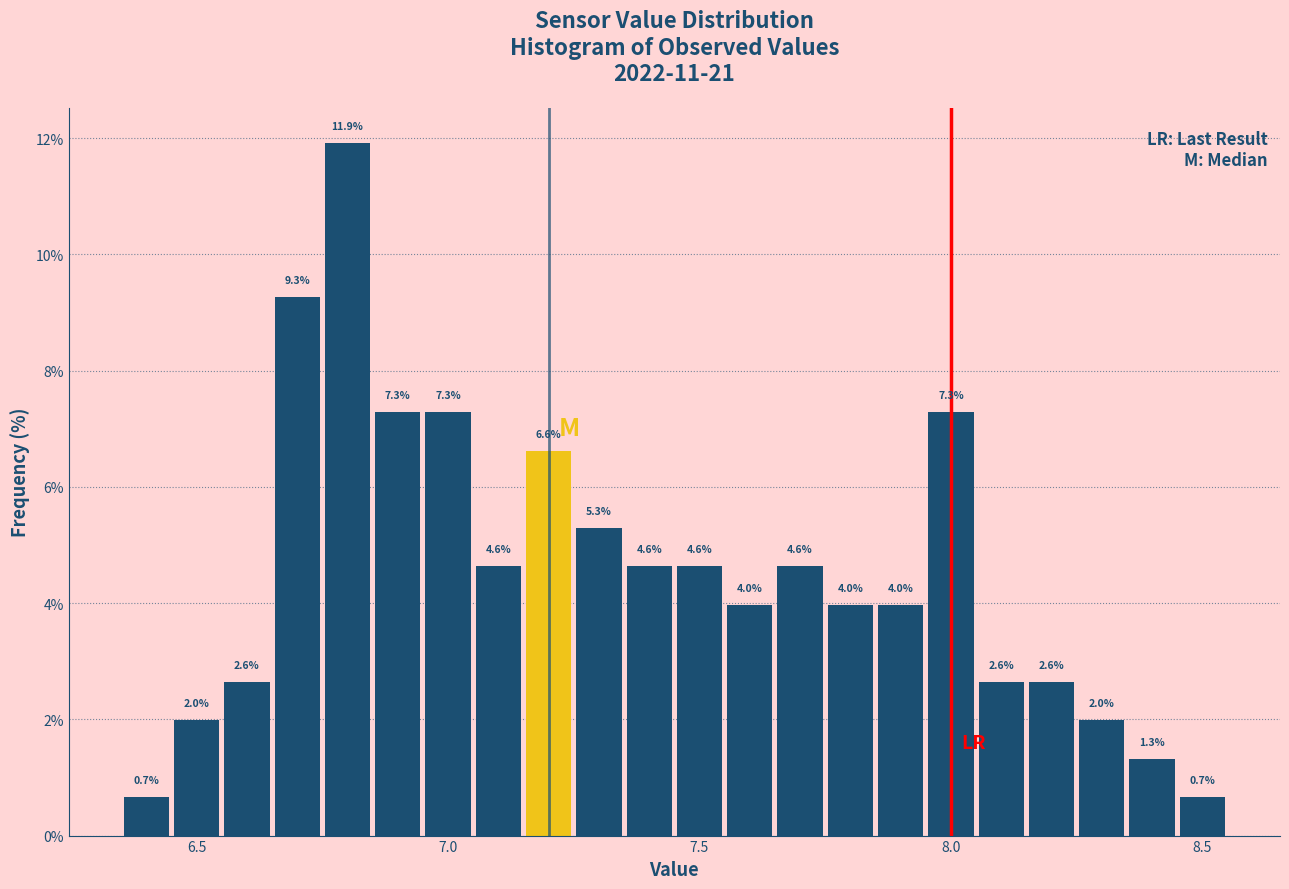

Around what value on the x-axis is the tallest bar? Give the approximate position of its centre, as read against the axis.

6.80